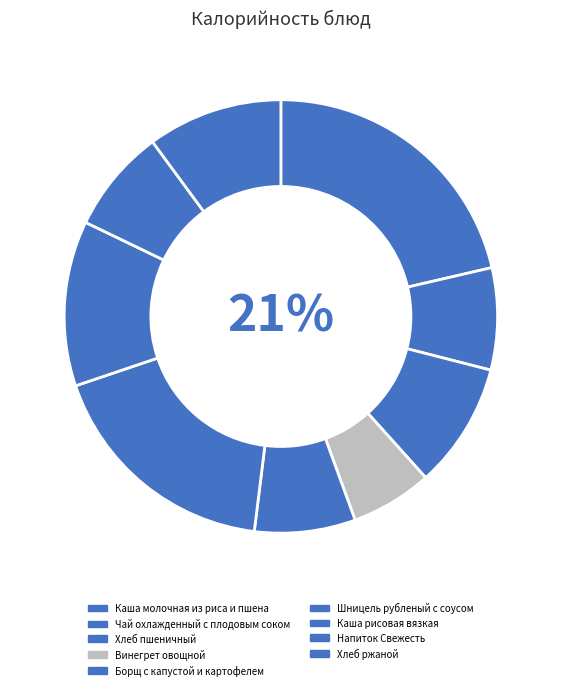

What percentage is the Винегрет овощной slice, to the nearest percent?

6%